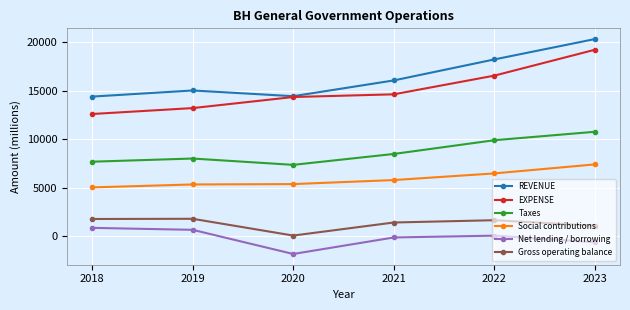

True or false: EXPENSE and Net lending / borrowing cross at least once.

False